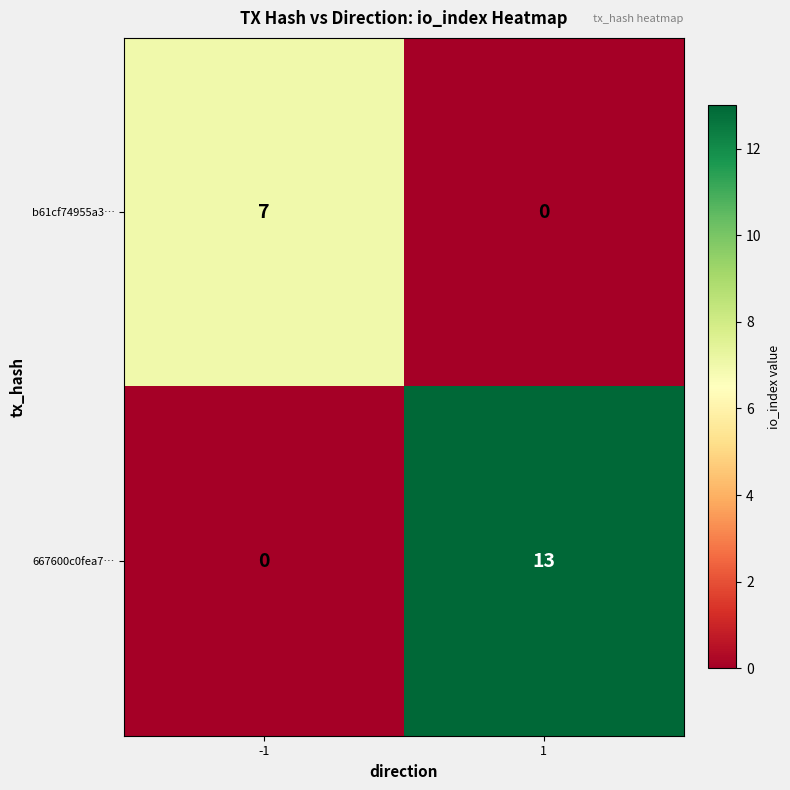

The 667600c0fea7… series shows 13 at 1. True or false?

True